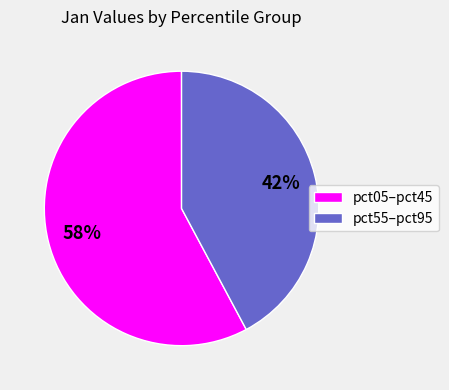

To the nearest percent, what is the average slice percentage?

50%